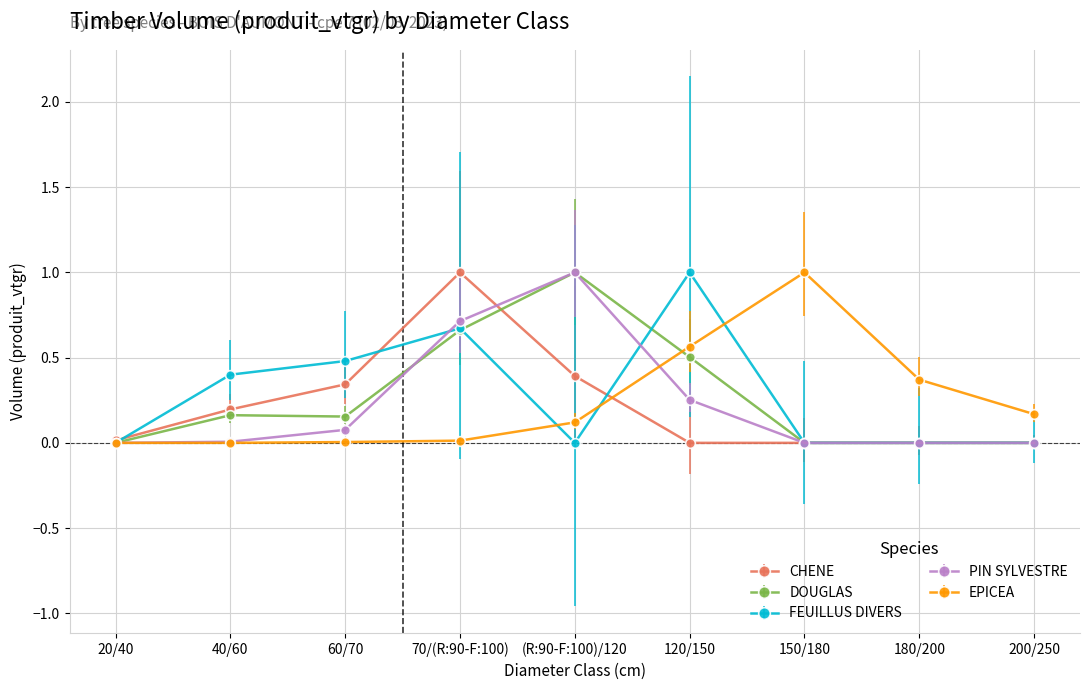

Between 40/60 and 120/150, which series saw the biggest shift?

FEUILLUS DIVERS